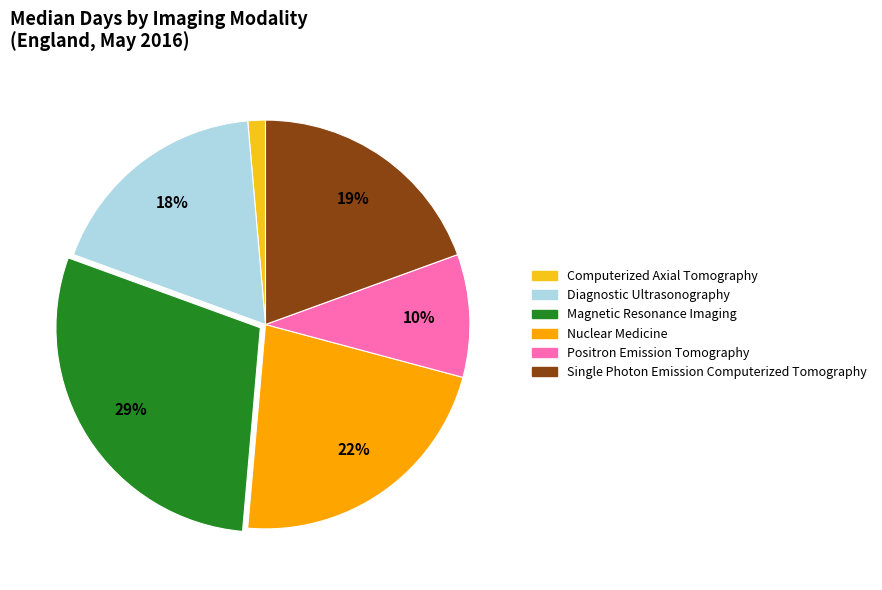

Do Magnetic Resonance Imaging and Diagnostic Ultrasonography together represent more than half of the pie?

No